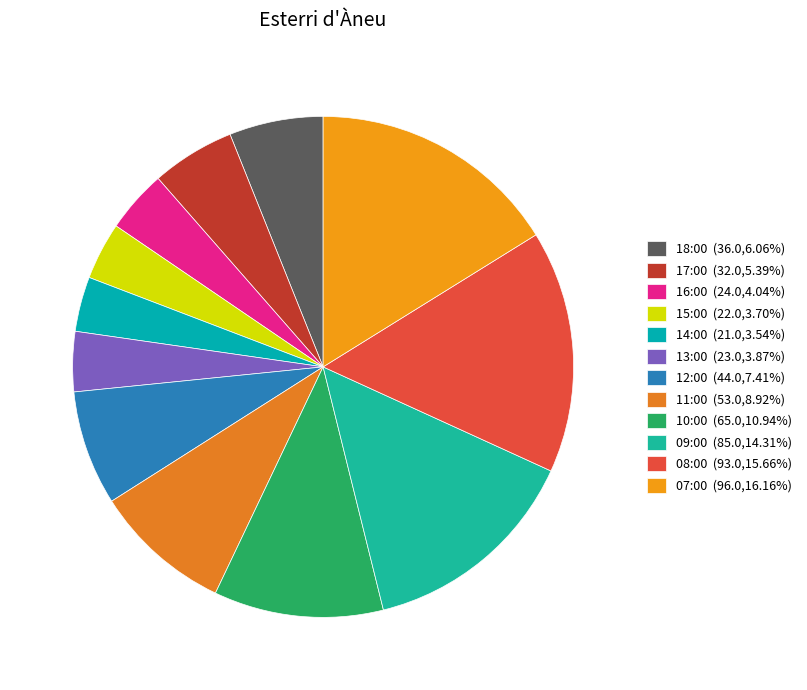

Which slice is the smallest?

14:00